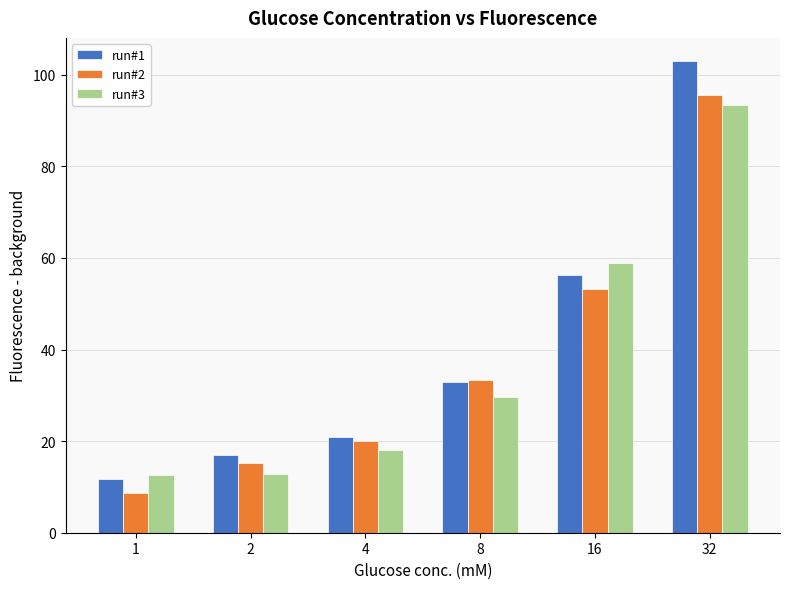

Which series has the largest range (max minus min)?

run#1